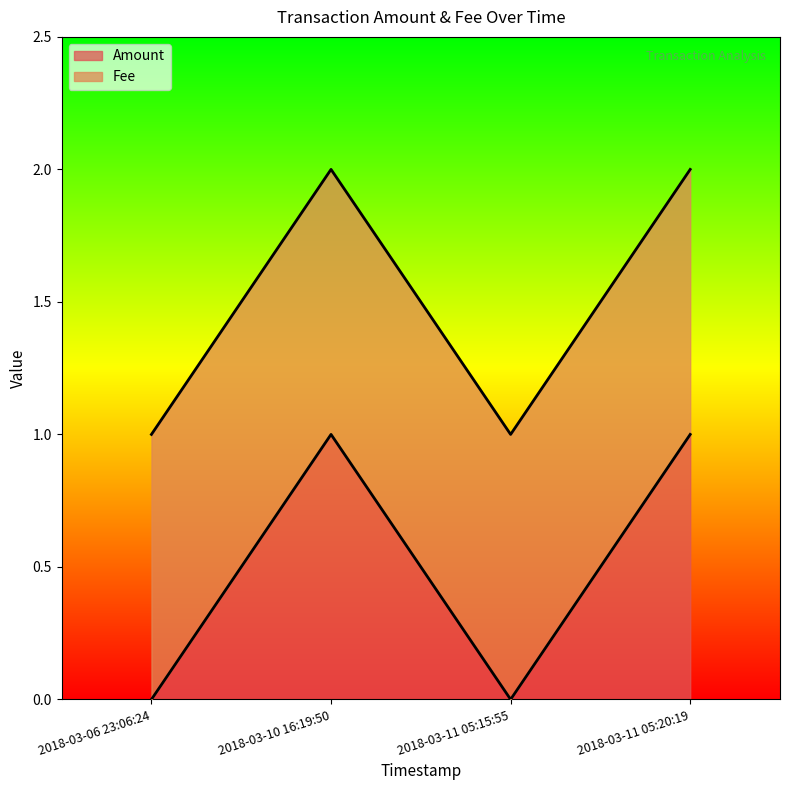

Between 2018-03-10 16:19:50 and 2018-03-11 05:20:19, which is larger?

2018-03-10 16:19:50